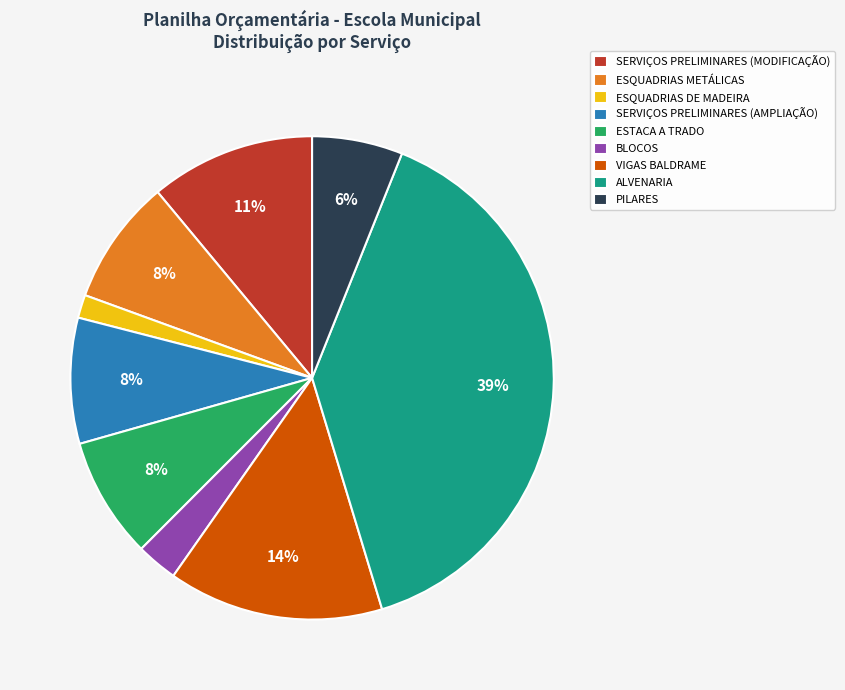

Which has a higher value, VIGAS BALDRAME or ESQUADRIAS METÁLICAS?

VIGAS BALDRAME